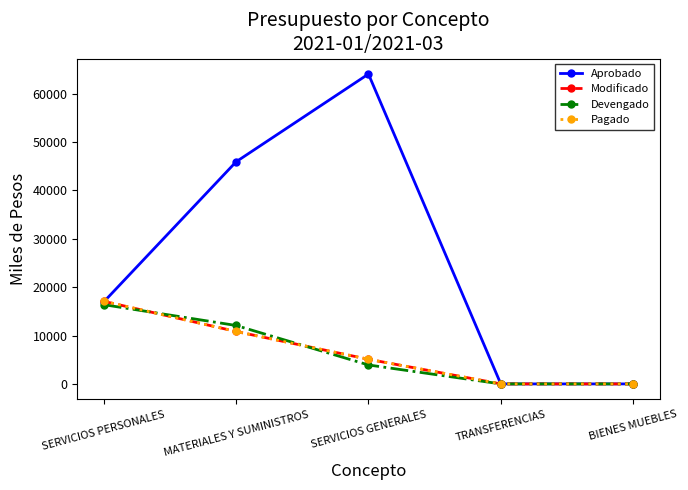

How many data points in Aprobado are less than 16956?

2